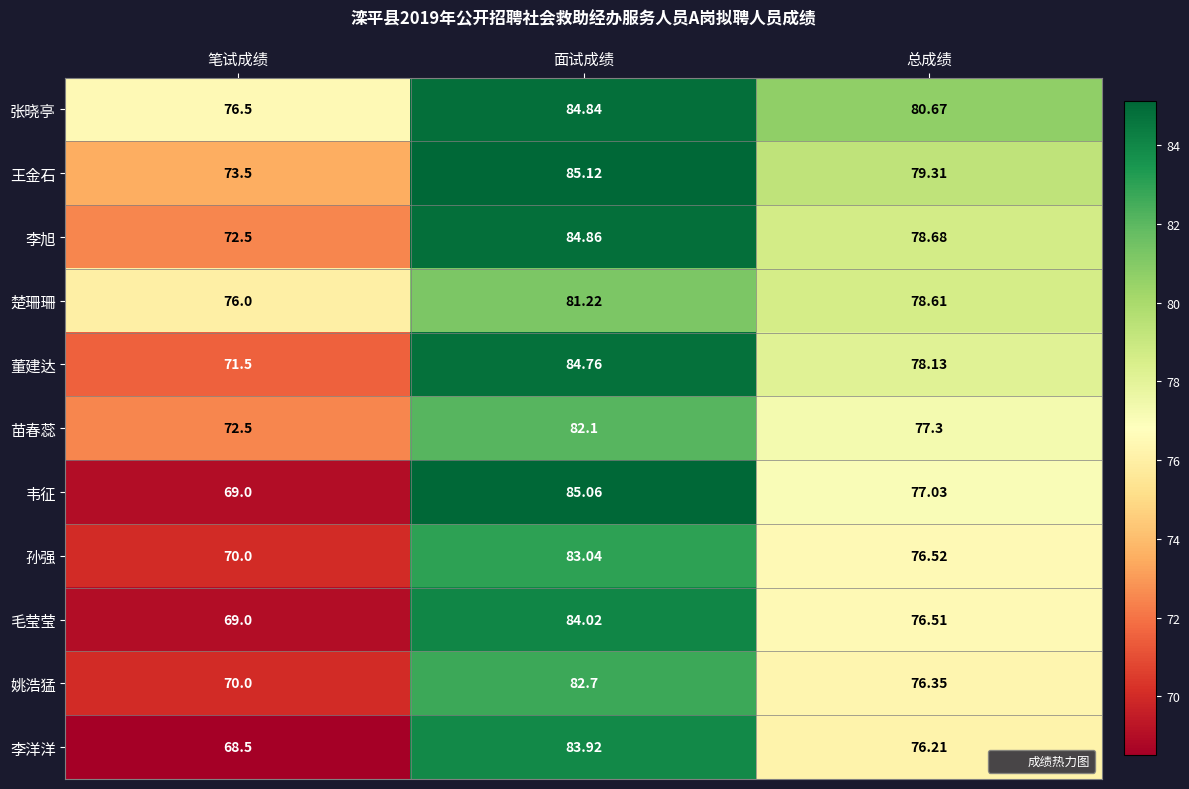

Which series has the largest total across all categories?

张晓亭